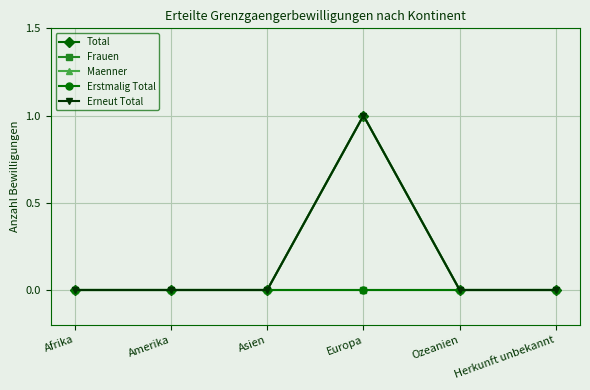

Is this an area chart (filled region under the line)?

No